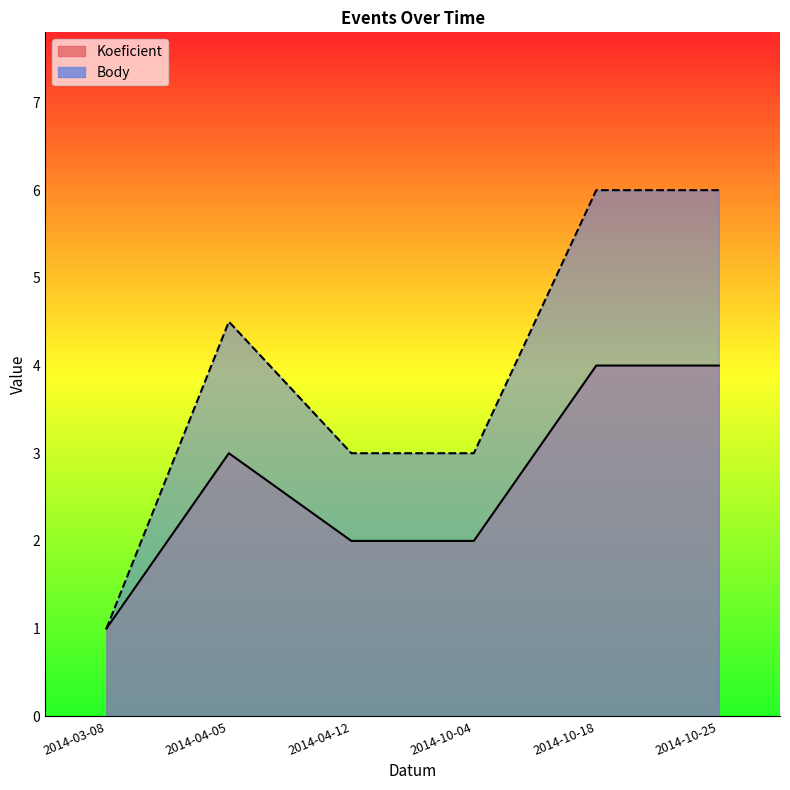

What are all the series names shown in the legend?

Koeficient, Body